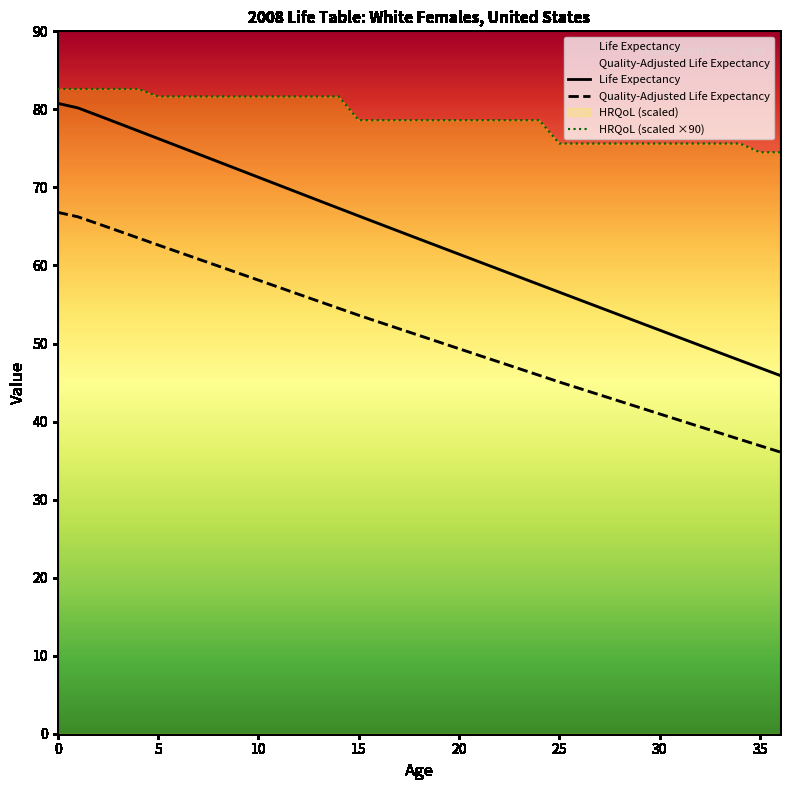

Which series has the widest spread of values?

Life Expectancy